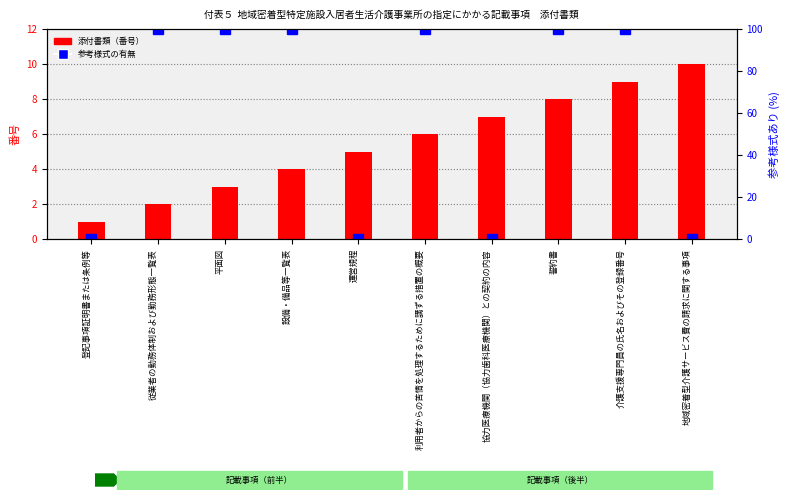

What is the sum of all 参考様式の有無 values?

600